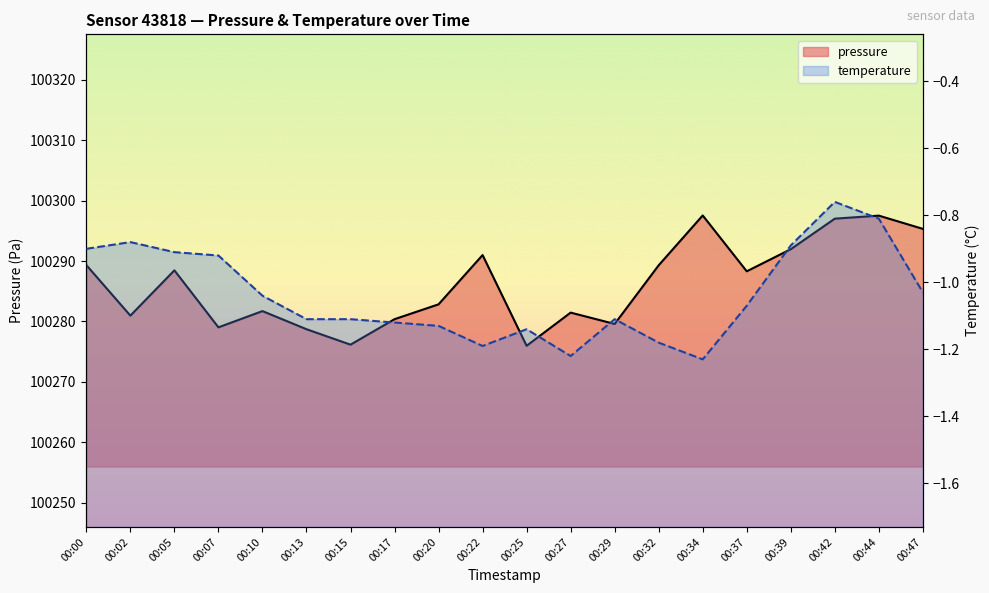

At 00:44, list the series in order from smallest to largest.

temperature, pressure